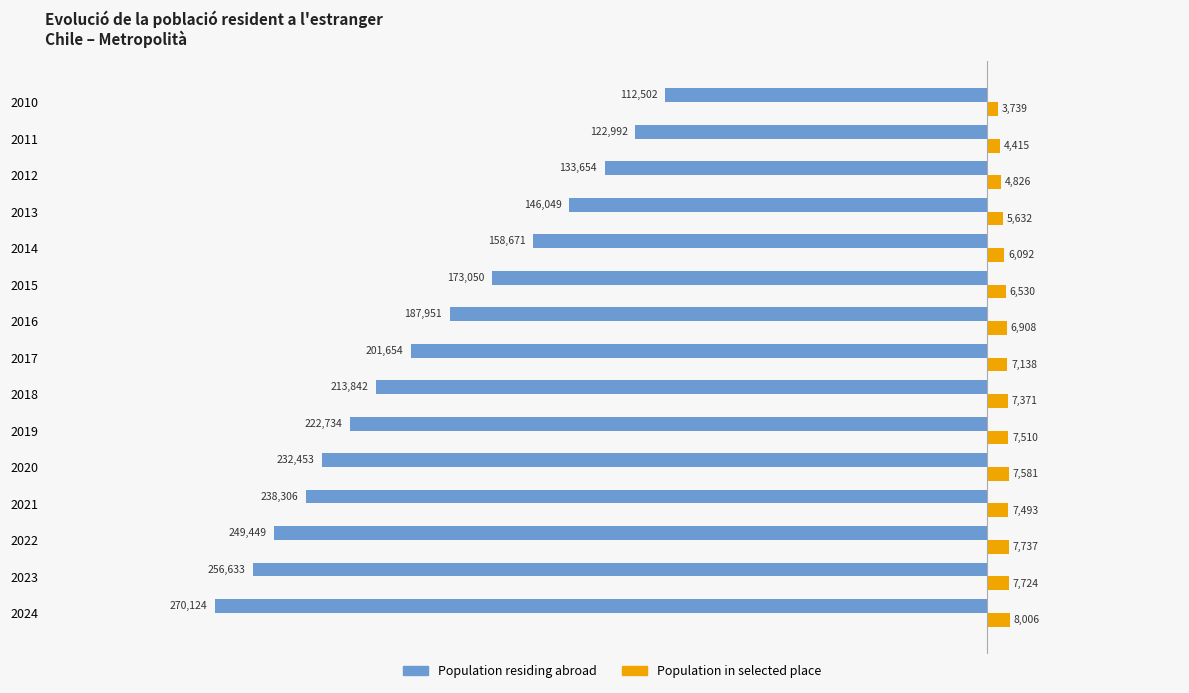

At which category is the sum across all series the highest?

2010